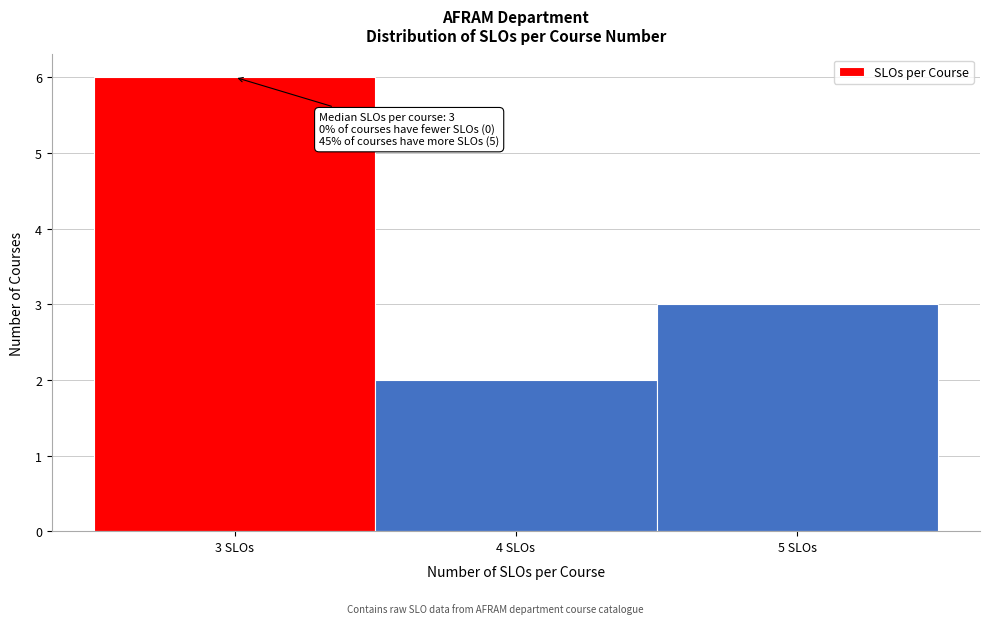

Over which range of the x-axis is the bar tallest?

2.5 to 3.5